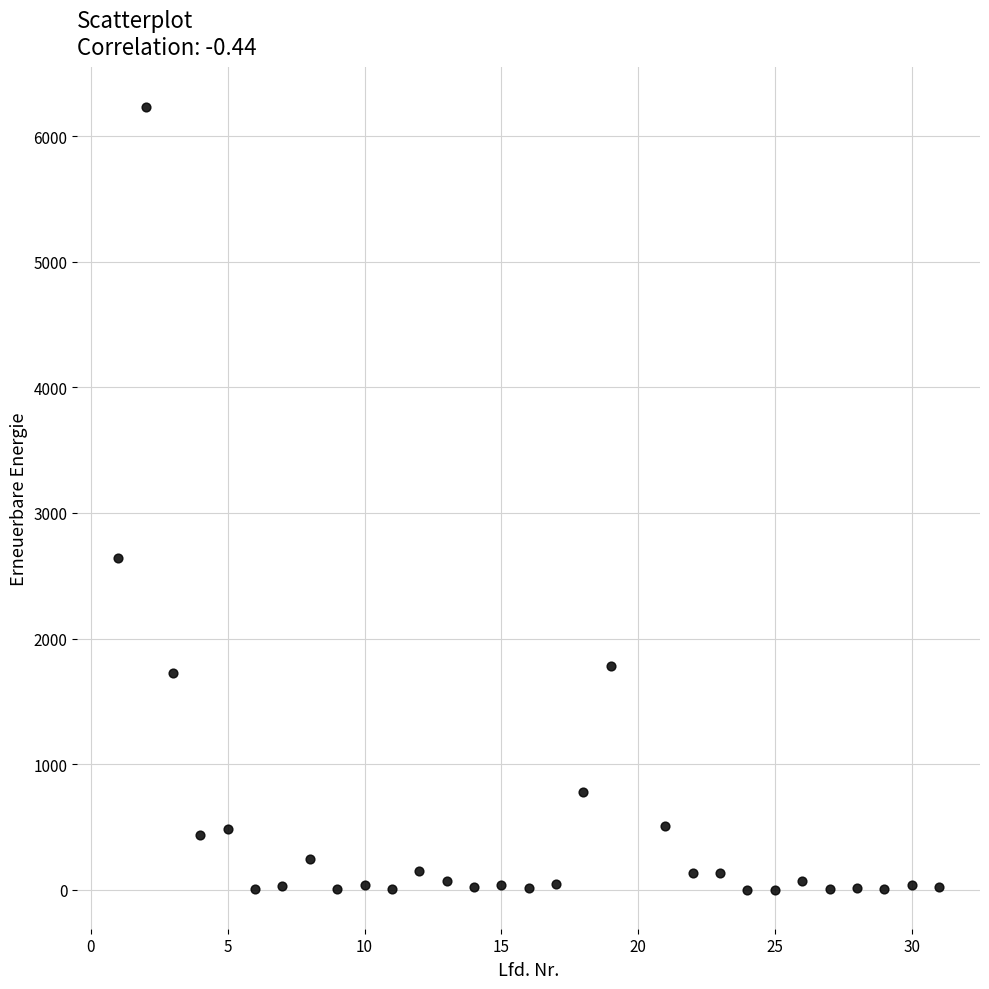

What is the range of X values (max minus min)?

30